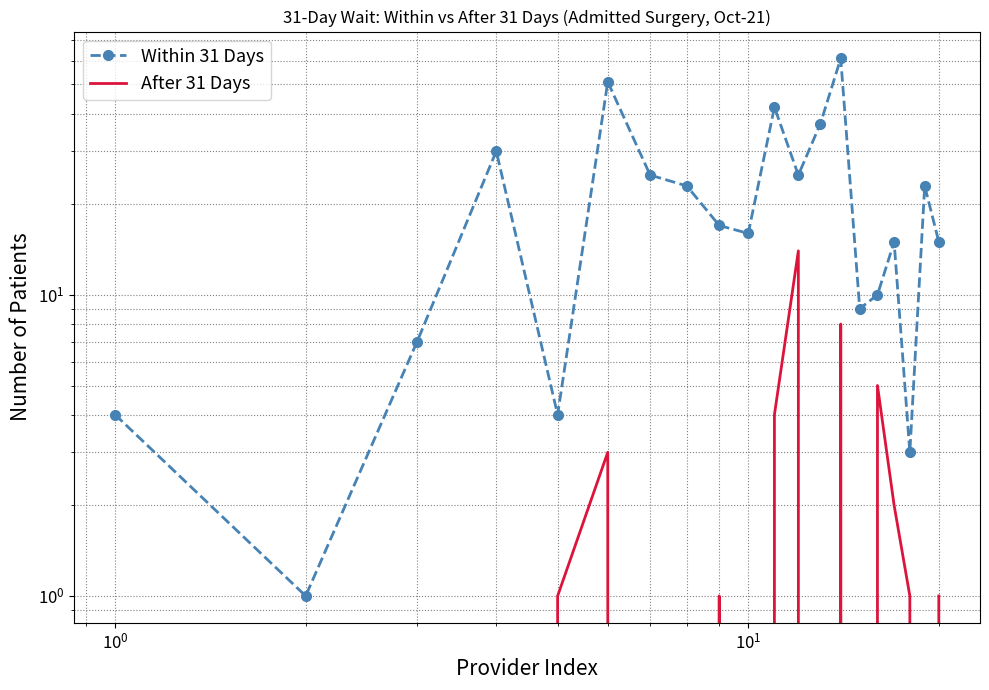

How many interior local peaks does the Within 31 Days series have?

6